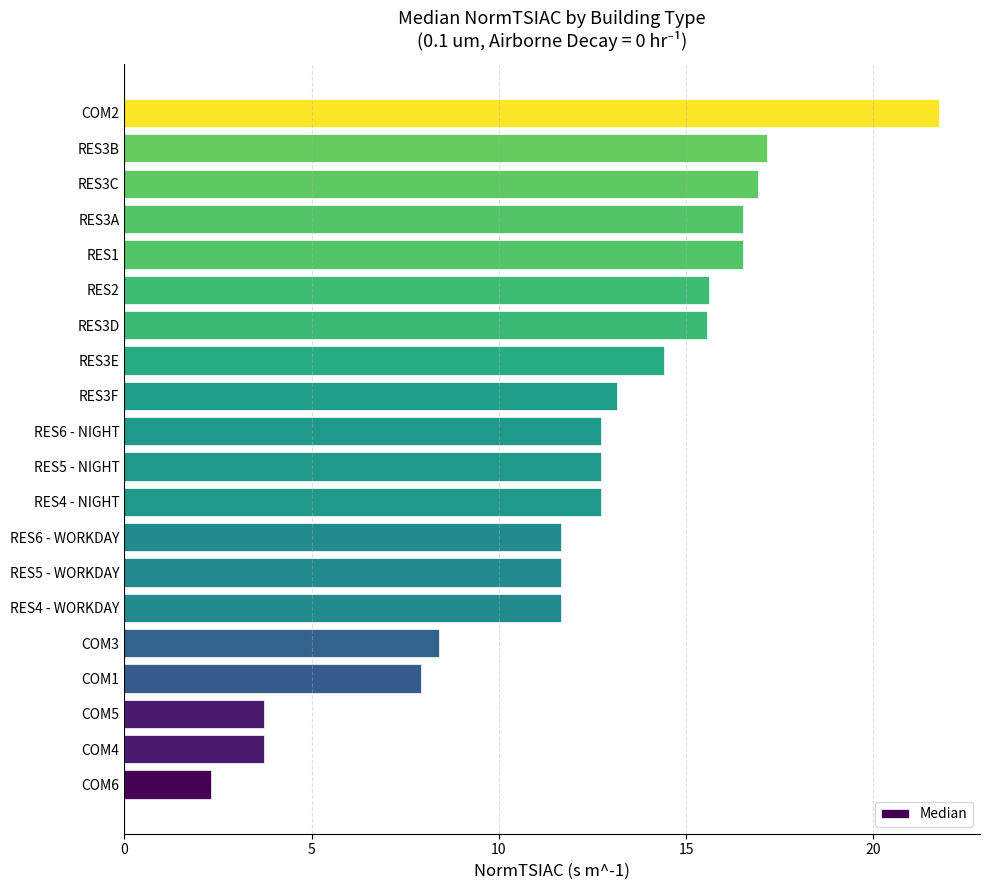

True or false: the data shows 29.0 at RES3A.

False